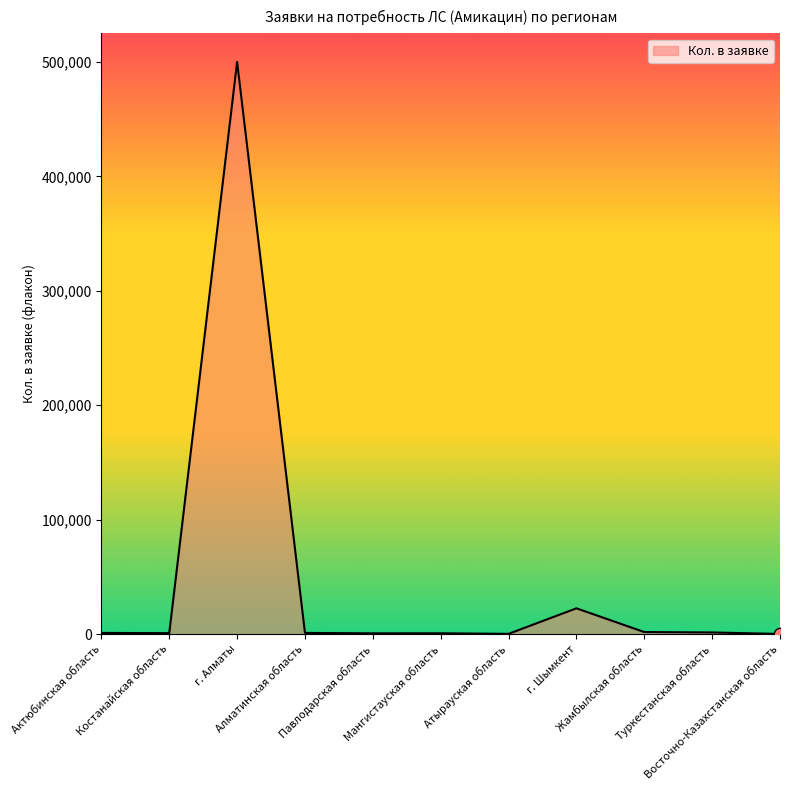

What is the change in value from Алматинская область to Восточно-Казахстанская область?

-890